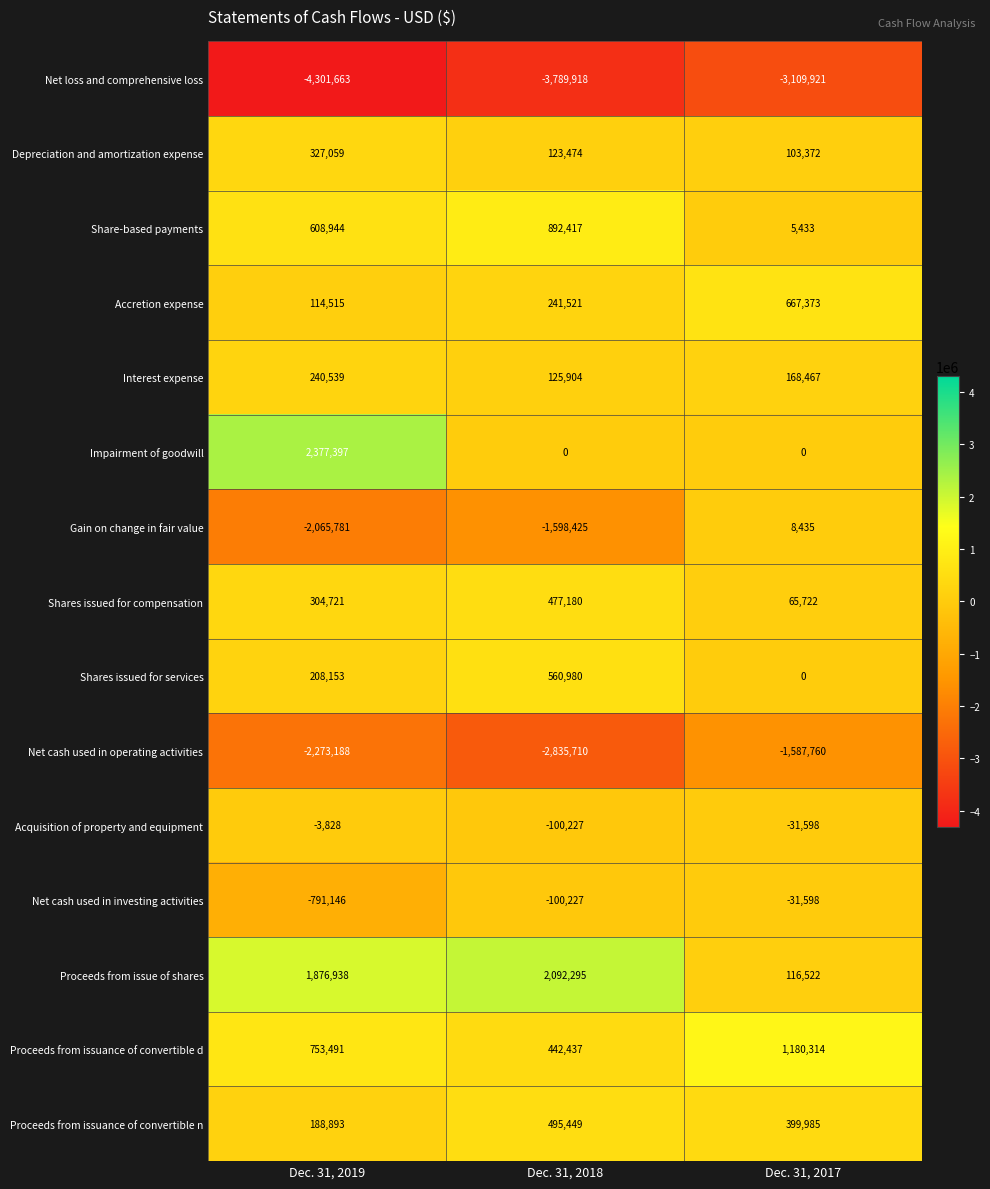

Which series has the largest total across all categories?

Proceeds from issue of shares